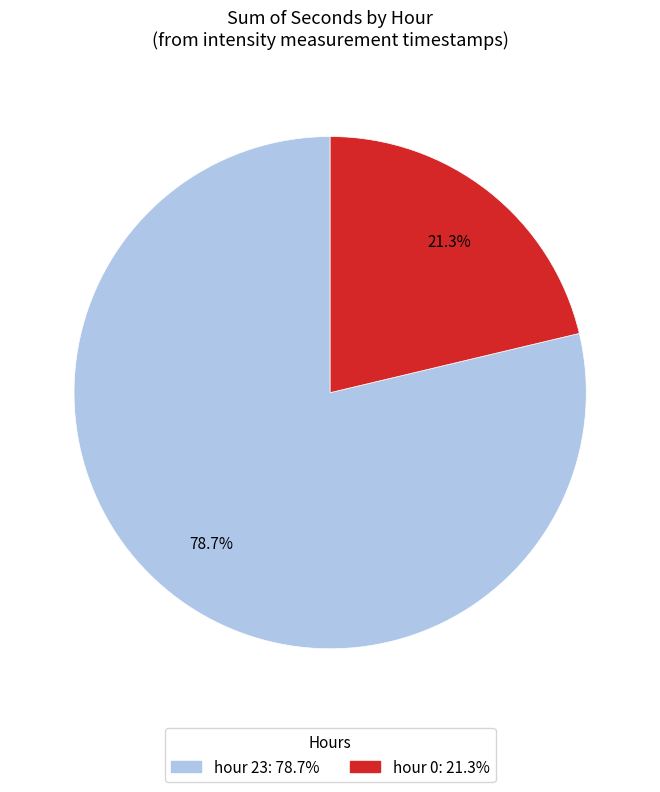

Is there a majority slice in this chart?

Yes